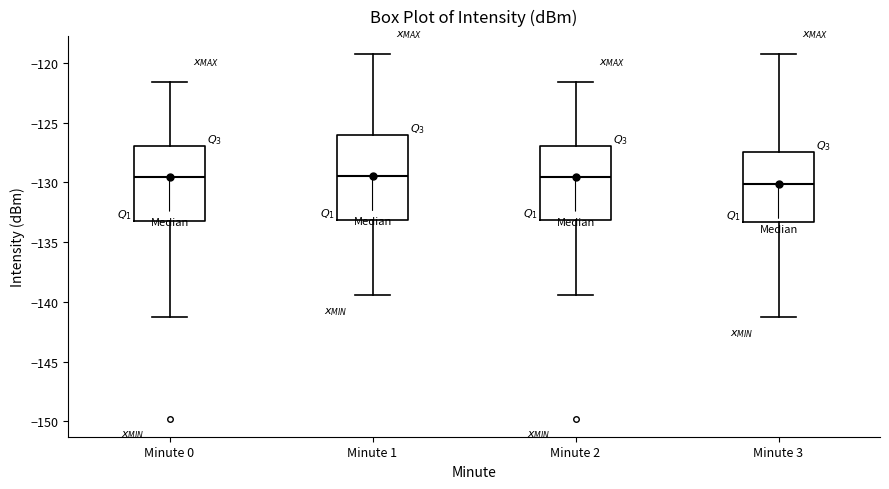

Reading left to right, transcribe this box plot: for each box, give where its median line is, the range the box spans, and where its two whiskers end, as read against the y-axis. The values are not printed on the chart, so give them approximately, as read against the axis.

Minute 0: median -129.5, box -133.0 to -127.0, whiskers -141.5 to -121.5
Minute 1: median -129.5, box -133.0 to -126.0, whiskers -139.5 to -119.5
Minute 2: median -129.5, box -133.0 to -127.0, whiskers -139.5 to -121.5
Minute 3: median -130.0, box -133.5 to -127.5, whiskers -141.5 to -119.5